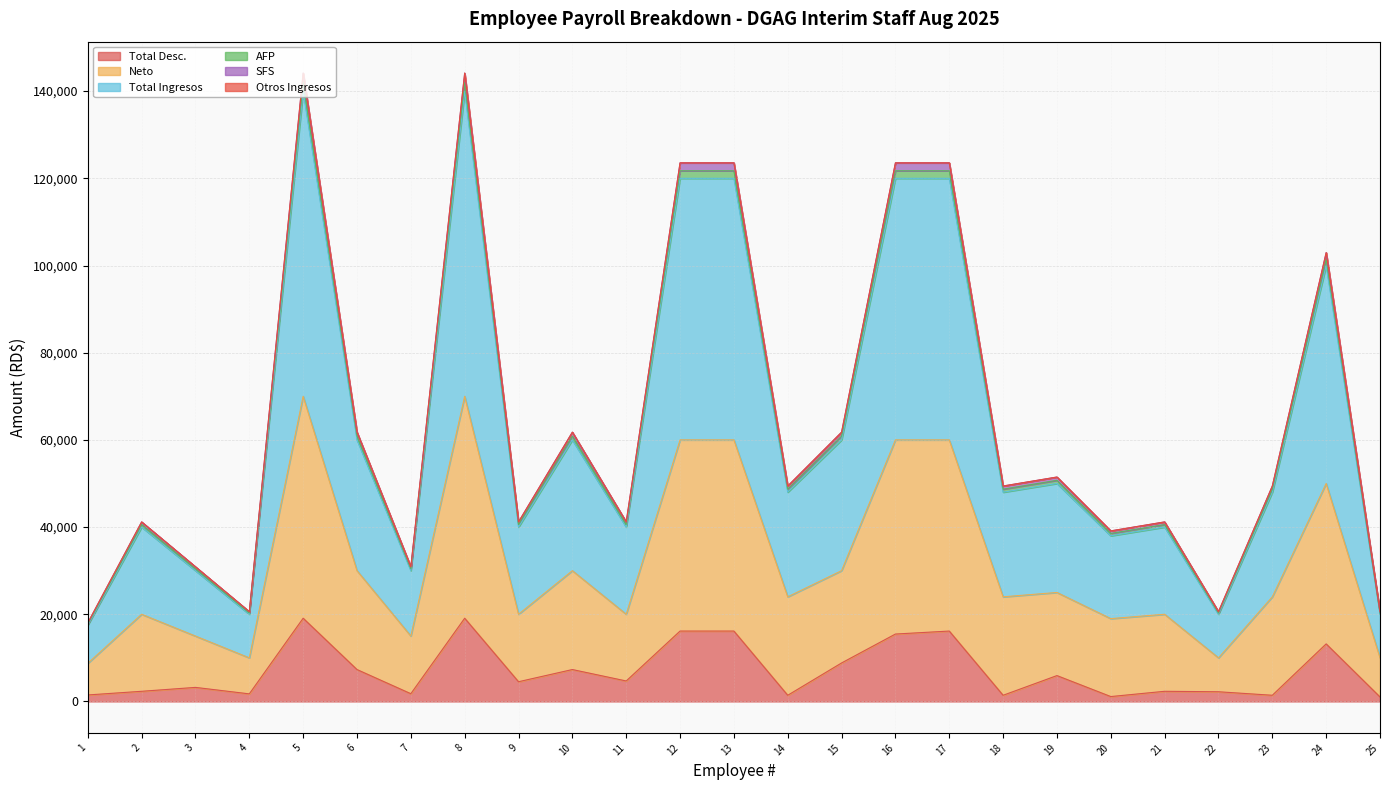

Does the chart have visible grid lines?

Yes